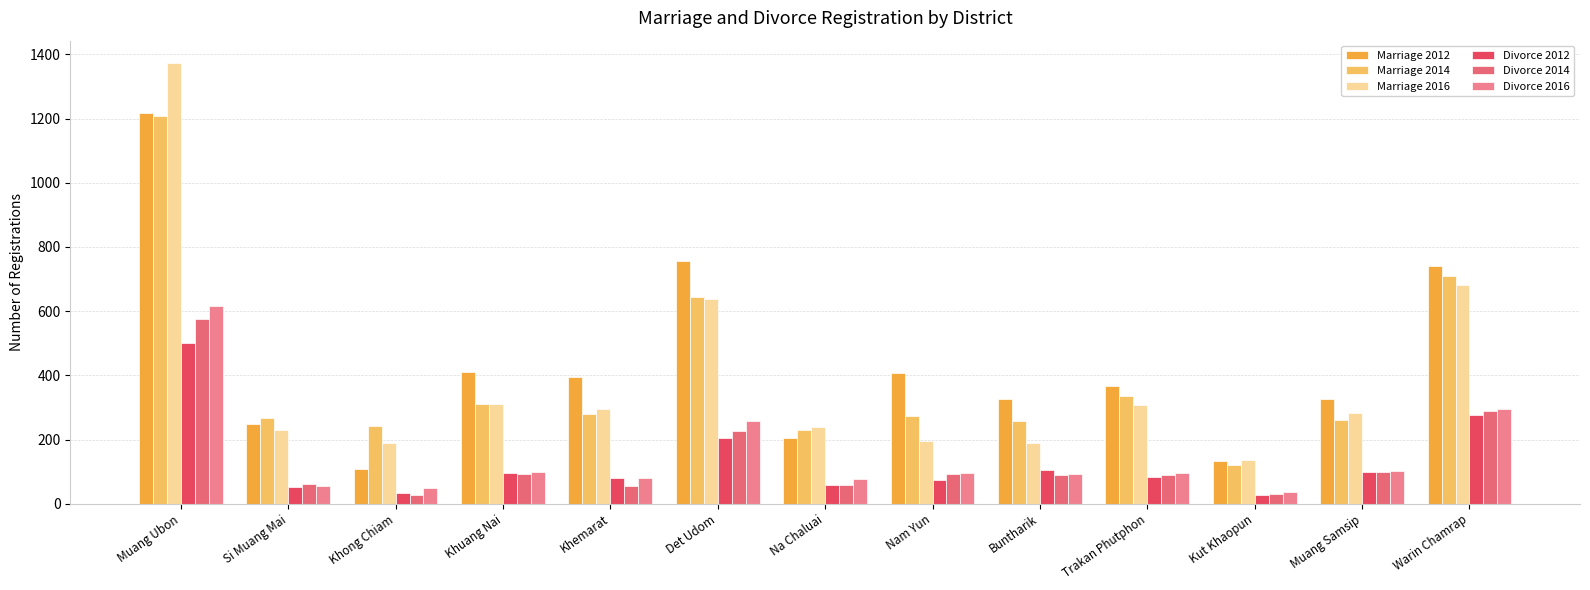

True or false: Marriage 2016 has a value of 637 at Det Udom.

True